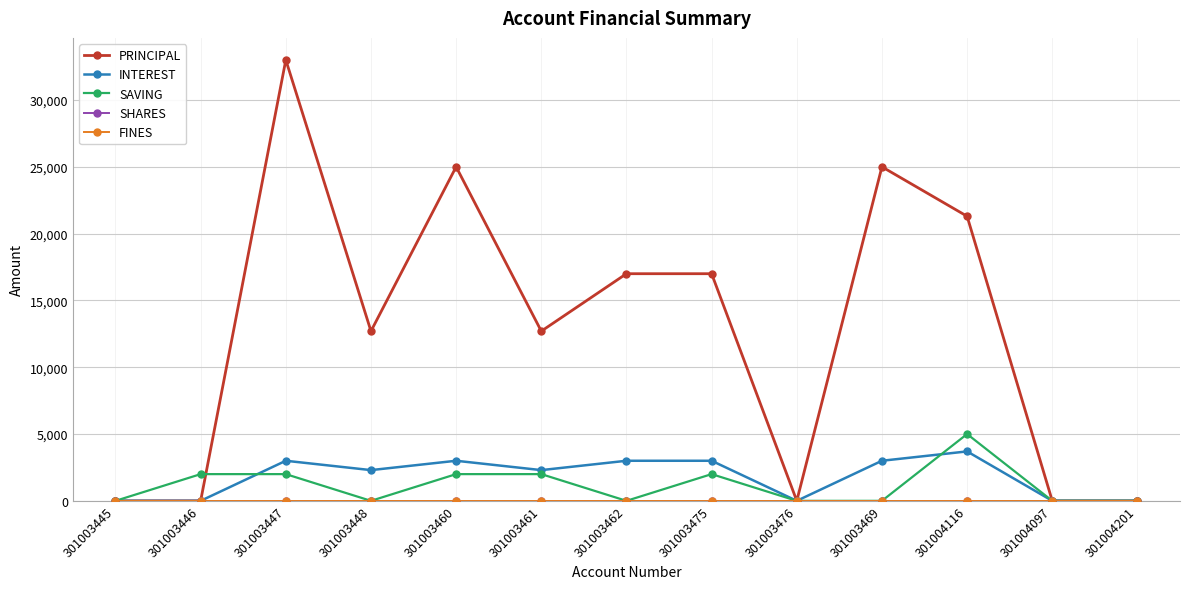

The value of PRINCIPAL at 301003475 is 17000. True or false?

True